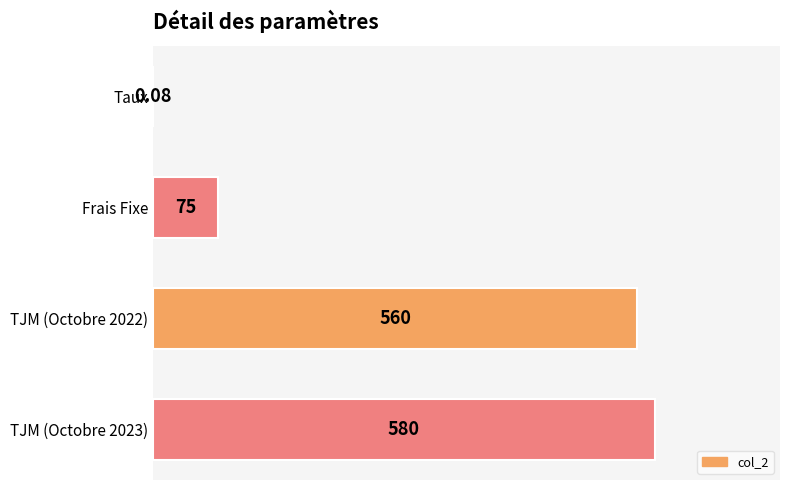

What is the sum of the values at TJM (Octobre 2023) and Frais Fixe?

655.0